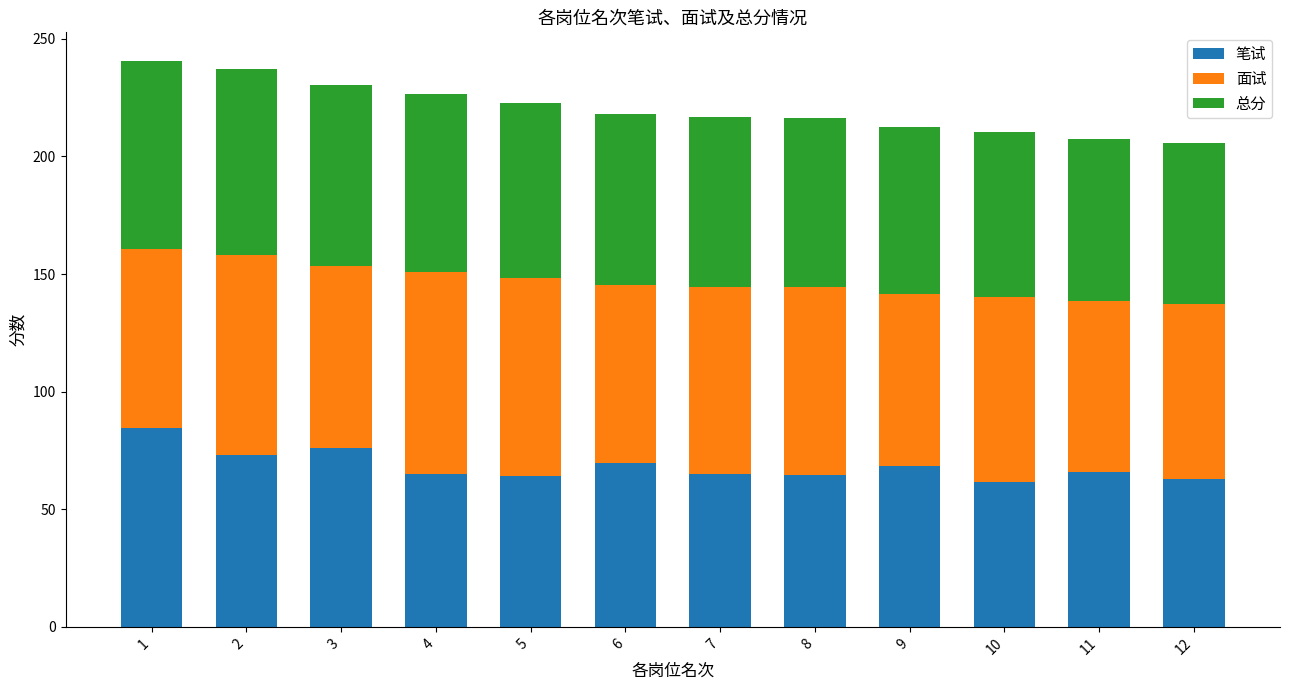

What is the sum of all 笔试 values?

820.5